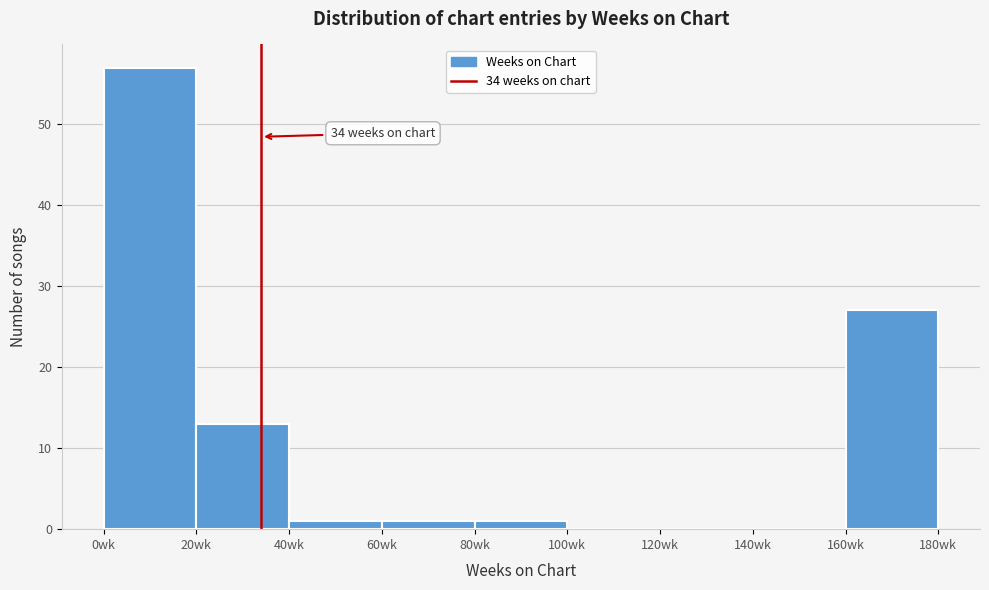

Which range on the x-axis has the tallest bar?

0 to 20